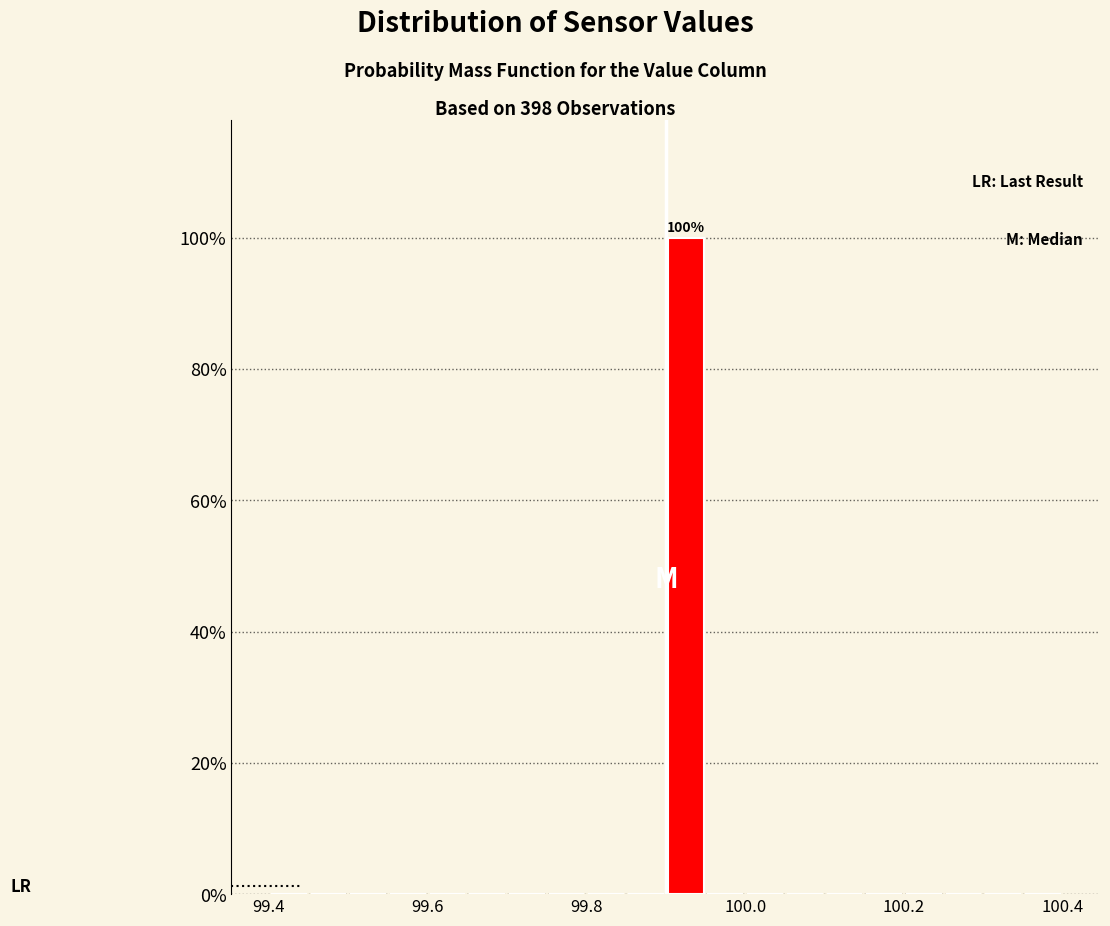

Read against the x-axis, roughly where is the centre of the tallest bar?

99.92